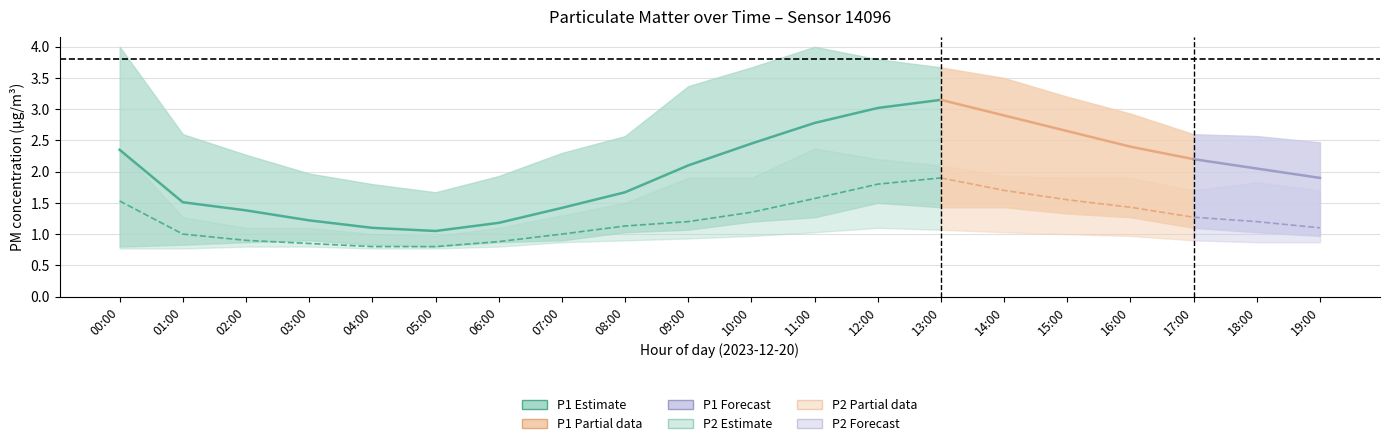

True or false: P1_lower and P2_lower intersect in this chart.

False